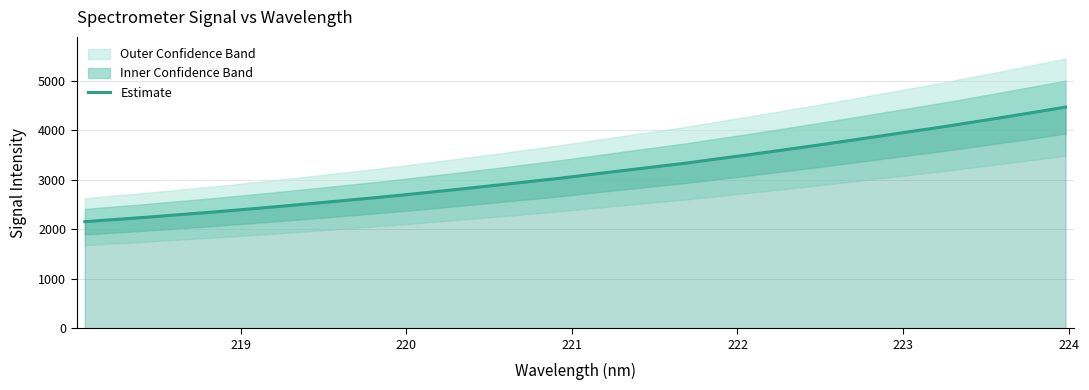

What is the maximum value for Estimate?

4465.8